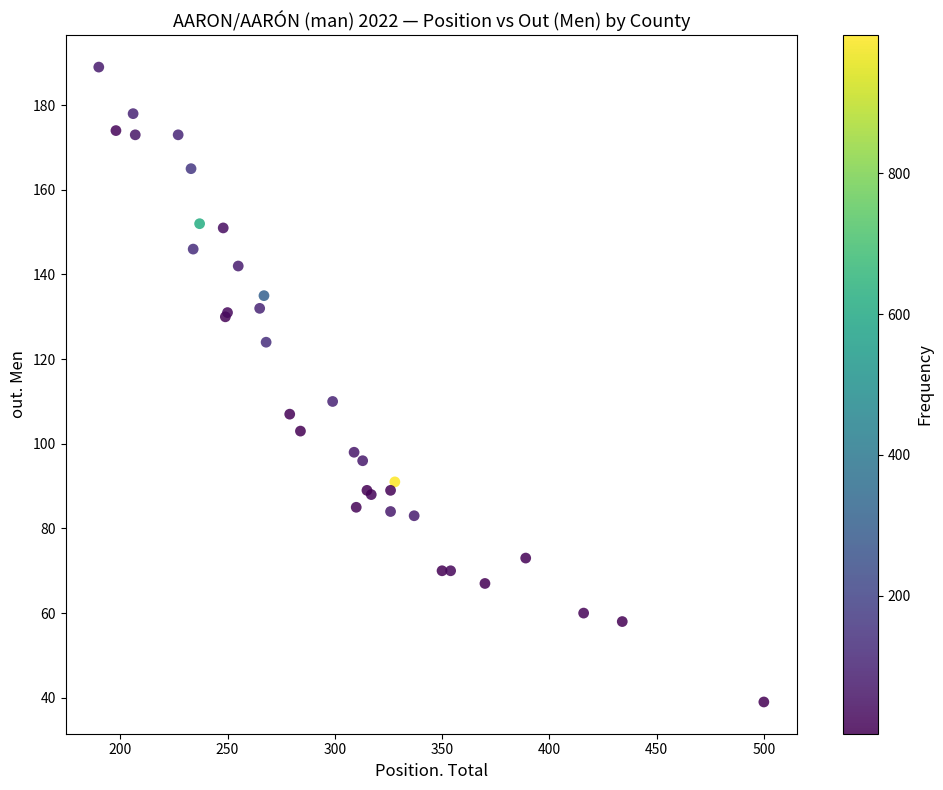

What Y value in the scatter plot is closest to 114?

110